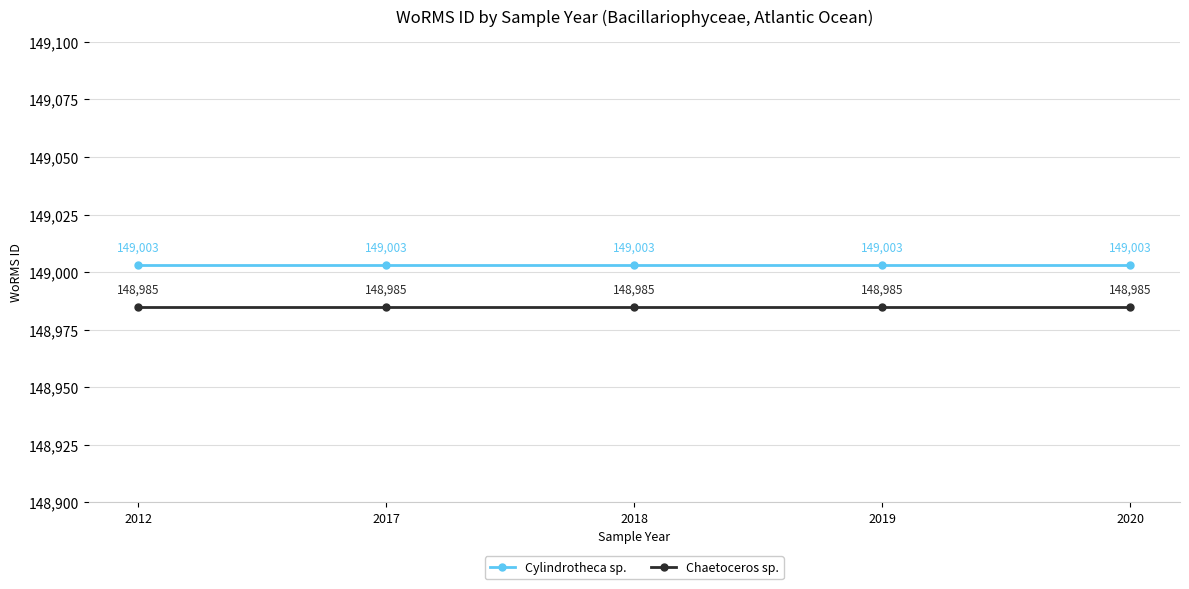

How many categories are shown in the chart?

5